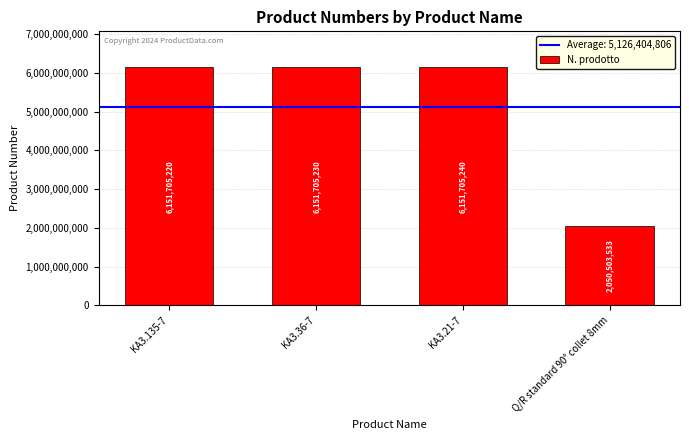

What is the value of the 2nd bar from the left?

6151705230